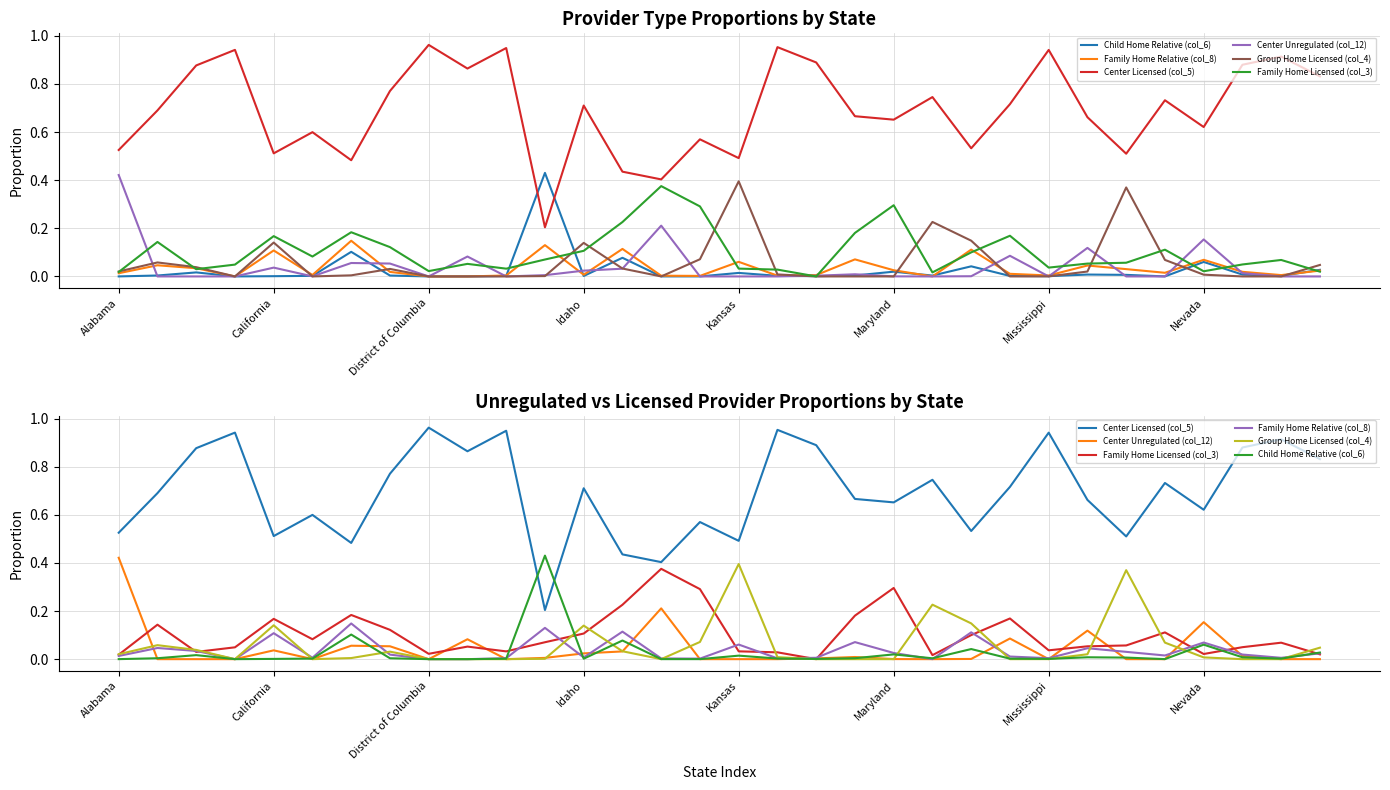

At District of Columbia, list the series in order from largest to smallest.

Center Licensed (col_5), Family Home Licensed (col_3), Child Home Relative (col_6), Family Home Relative (col_8), Center Unregulated (col_12), Group Home Licensed (col_4)